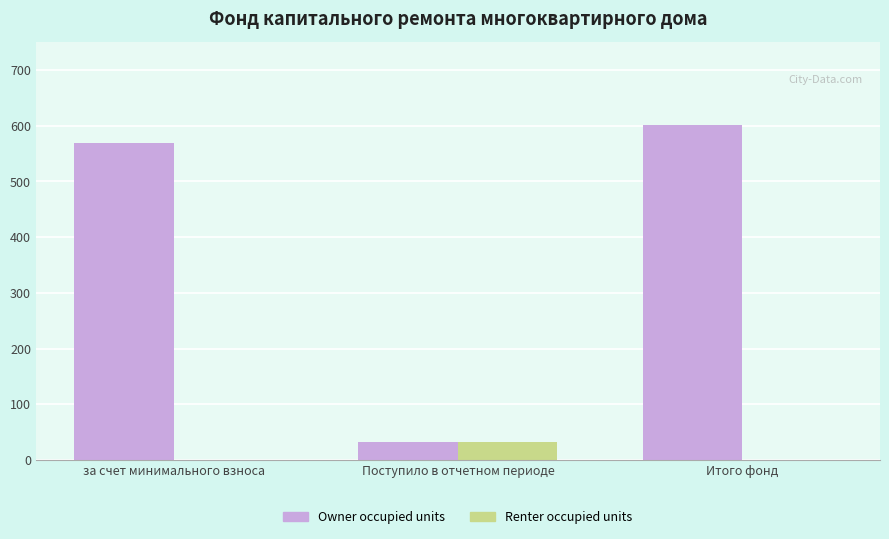

Reading right to left, what are all the values shown in this chart?

Owner occupied units: 600.9	31.4	569.6
Renter occupied units: 0.0	31.3	0.0